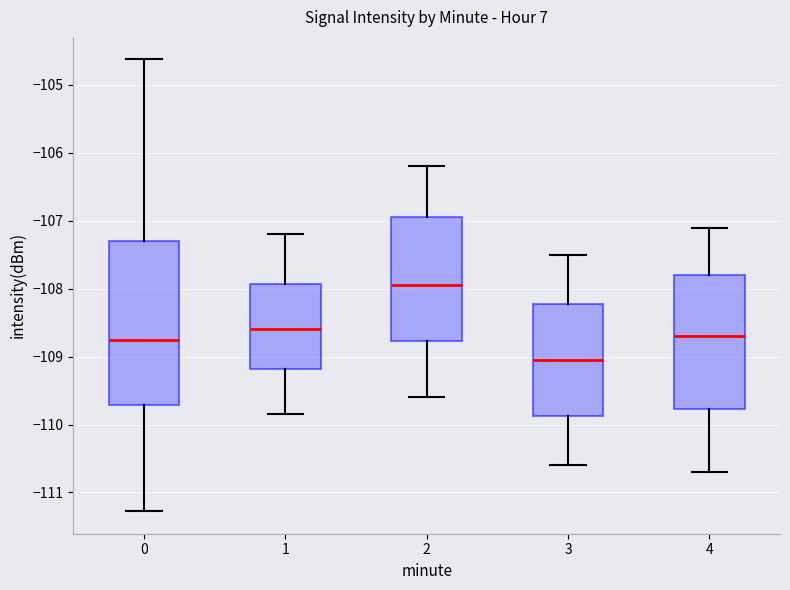

Reading left to right, read every box against the y-axis: the position of its median line, the range the box covers, and the ends of its whiskers. The values are not printed on the chart, so give them approximately, as read against the axis.

0: median -108.8, box -109.7 to -107.3, whiskers -111.3 to -104.6
1: median -108.6, box -109.2 to -107.9, whiskers -109.8 to -107.2
2: median -107.9, box -108.8 to -106.9, whiskers -109.6 to -106.2
3: median -109.0, box -109.9 to -108.2, whiskers -110.6 to -107.5
4: median -108.7, box -109.8 to -107.8, whiskers -110.7 to -107.1